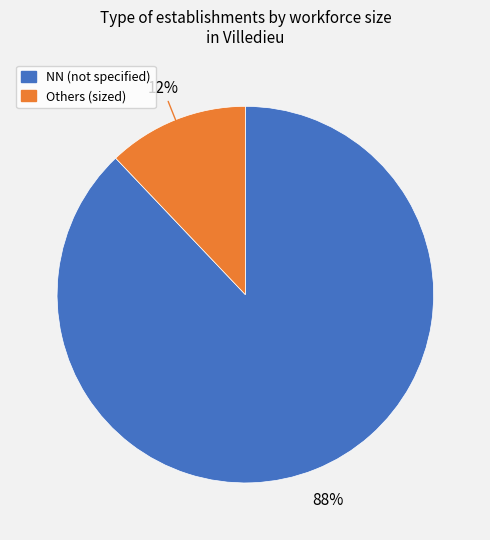

Is there any slice that represents more than half of the pie?

Yes